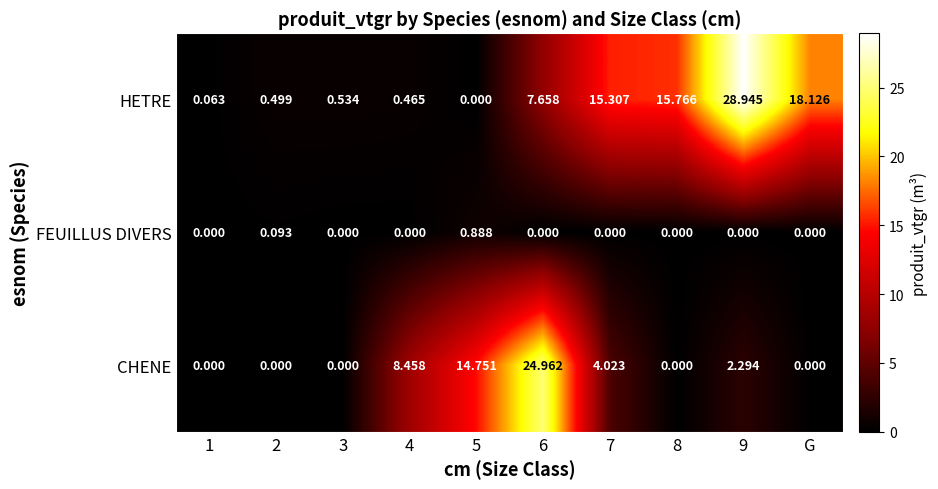

Is the value of FEUILLUS DIVERS at 1 greater than the value of HETRE at 9?

No